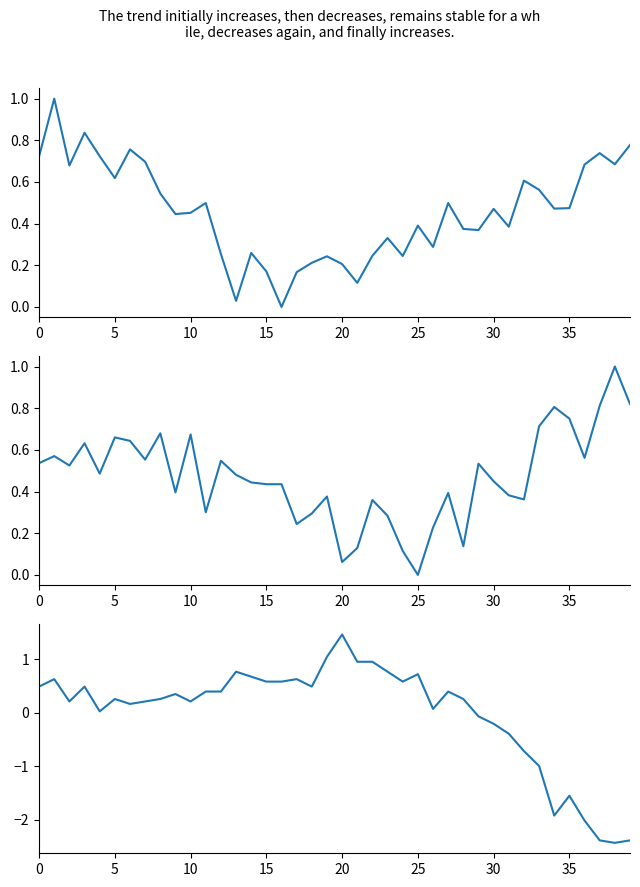

Reading left to right, list all the values displayed in this chart.

pressure: 0.7	1.0	0.7	0.8	0.7	0.6	0.8	0.7	0.5	0.4	0.5	0.5	0.3	0.0	0.3	0.2	0.0	0.2	0.2	0.2	0.2	0.1	0.2	0.3	0.2	0.4	0.3	0.5	0.4	0.4	0.5	0.4	0.6	0.6	0.5	0.5	0.7	0.7	0.7	0.8
humidity: 0.5	0.6	0.5	0.6	0.5	0.7	0.6	0.6	0.7	0.4	0.7	0.3	0.5	0.5	0.4	0.4	0.4	0.2	0.3	0.4	0.1	0.1	0.4	0.3	0.1	0.0	0.2	0.4	0.1	0.5	0.4	0.4	0.4	0.7	0.8	0.8	0.6	0.8	1.0	0.8
temperature: 0.5	0.6	0.2	0.5	0.0	0.3	0.2	0.2	0.3	0.4	0.2	0.4	0.4	0.8	0.7	0.6	0.6	0.6	0.5	1.0	1.5	1.0	1.0	0.8	0.6	0.7	0.1	0.4	0.3	-0.1	-0.2	-0.4	-0.7	-1.0	-1.9	-1.6	-2.0	-2.4	-2.4	-2.4